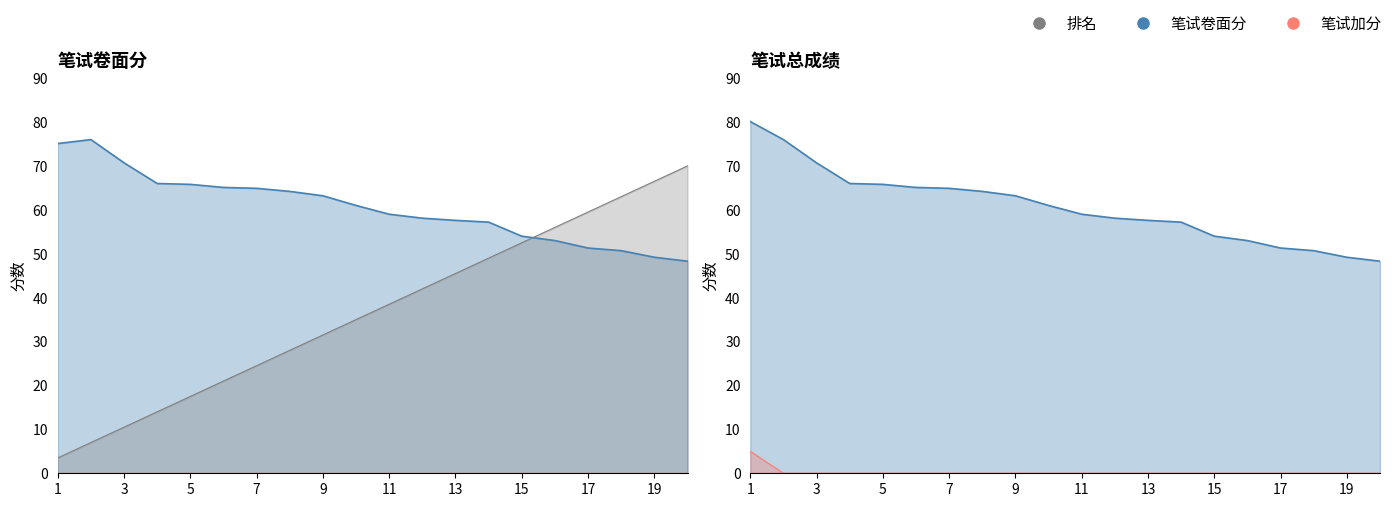

What is the sum of the 笔试总成绩 values at 12 and 13?

115.7